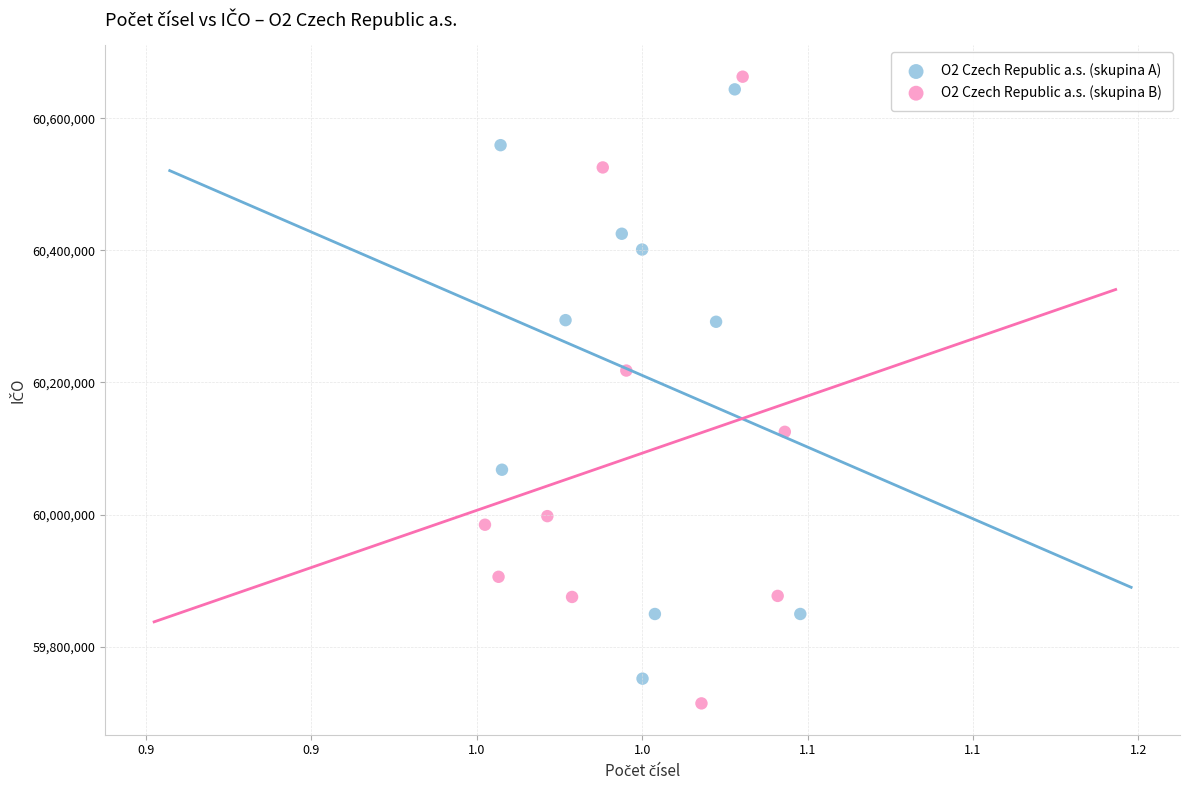

Which series has the largest Y range (max minus min)?

O2 Czech Republic a.s. (skupina B)